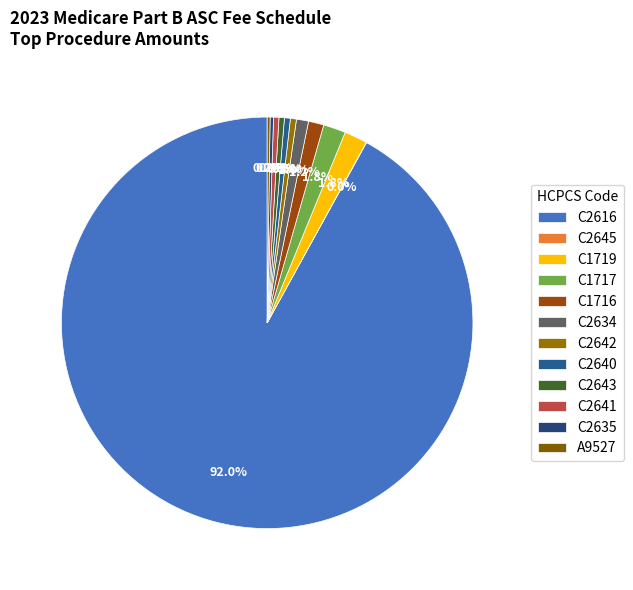

What is the change in value from C2645 to C2643?

+76.8